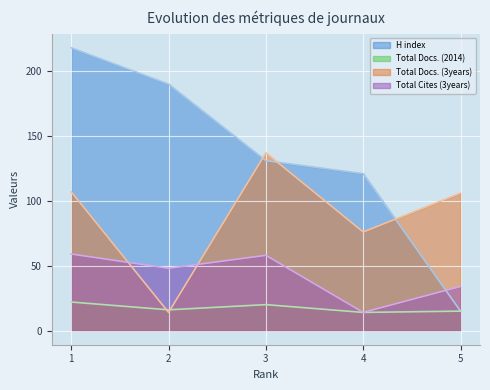

Count the number of categories in the chart.

5